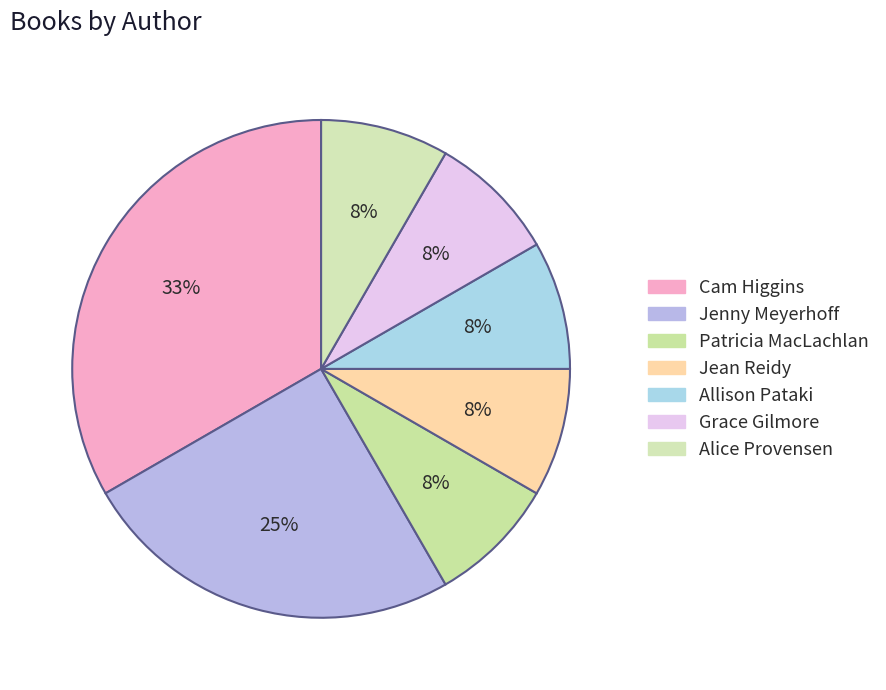

What percentage is the Grace Gilmore slice, to the nearest percent?

8%